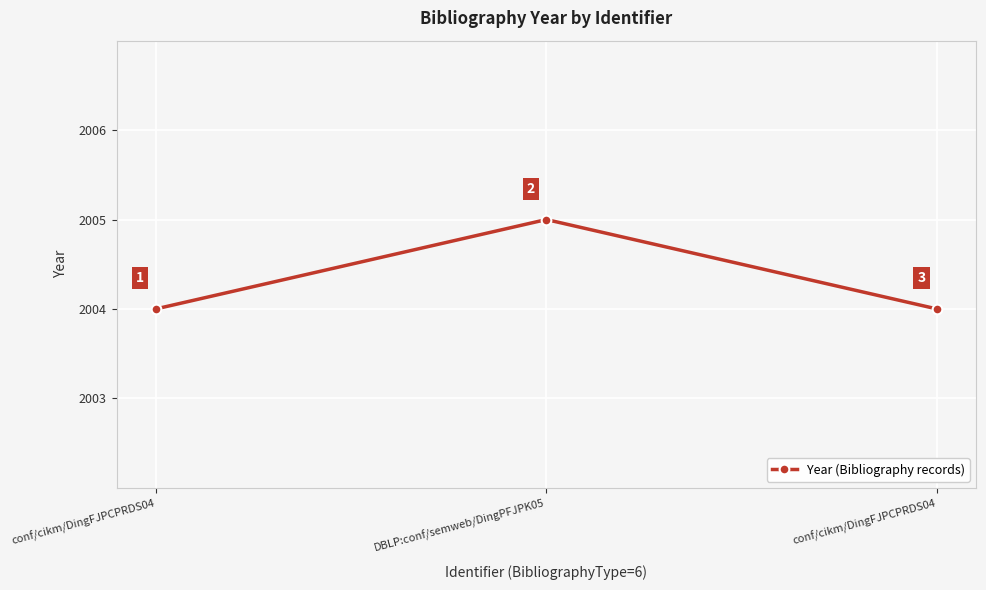

What is the label of the 2nd point from the left?

DBLP:conf/semweb/DingPFJPK05